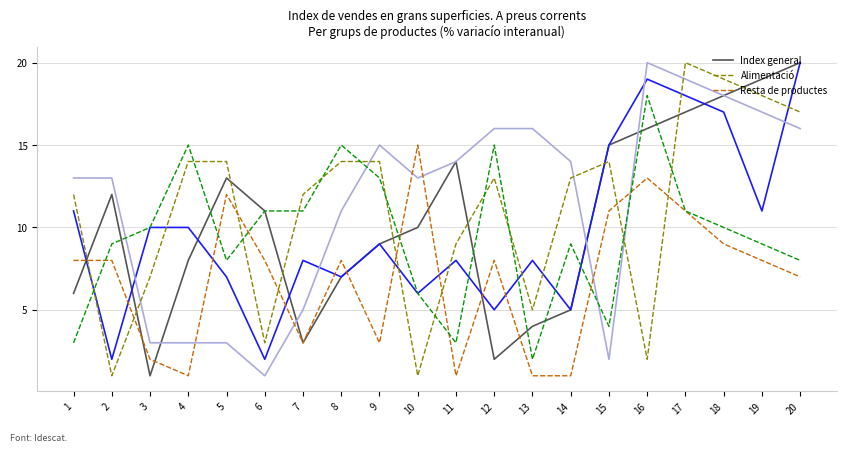

At which category is the sum across all series the highest?

17